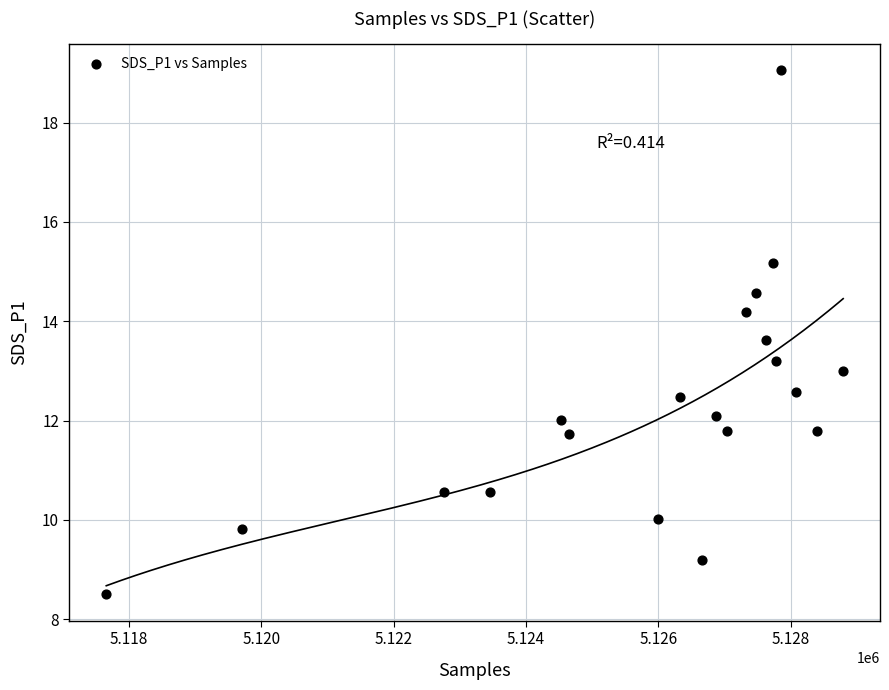

List the coordinates of all points as (X, Y) pairs, reading left to right.

(5117656.0, 8.5)  (5119707.0, 9.8)  (5122762.0, 10.6)  (5123448.0, 10.6)  (5124530.0, 12.0)  (5124651.0, 11.7)  (5125990.0, 10.0)  (5126326.0, 12.5)  (5126656.0, 9.2)  (5126877.0, 12.1)  (5127035.0, 11.8)  (5127327.0, 14.2)  (5127479.0, 14.6)  (5127619.0, 13.6)  (5127730.0, 15.2)  (5127776.0, 13.2)  (5127850.0, 19.1)  (5128077.0, 12.6)  (5128402.0, 11.8)  (5128791.0, 13.0)